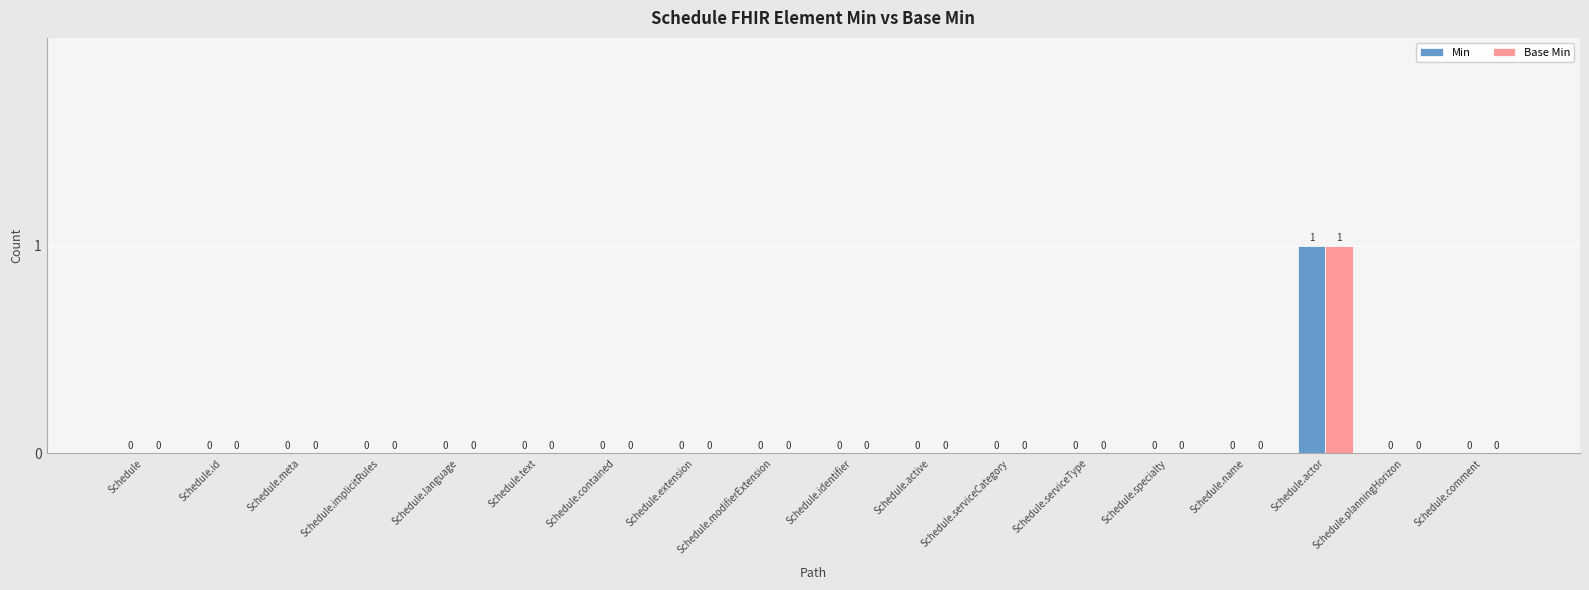

What is the sum of the Base Min values at Schedule.actor and Schedule.comment?

1